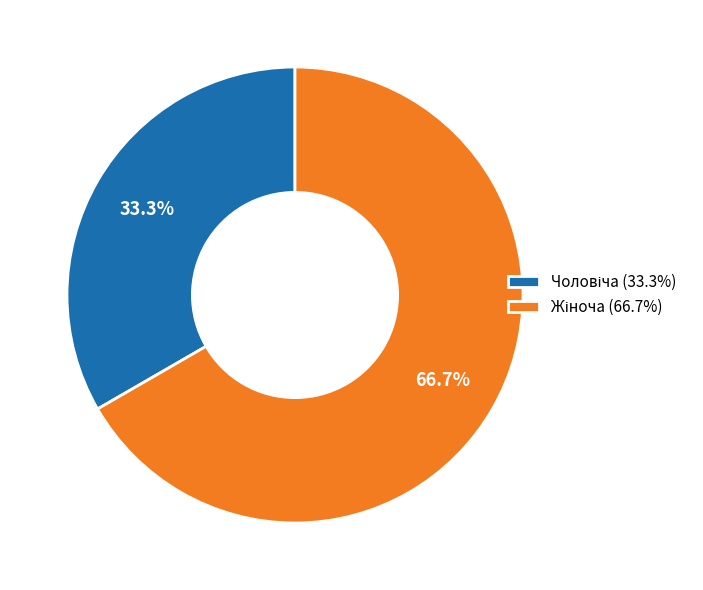

To the nearest percent, what is the difference between the largest and smallest slice percentages?

33%